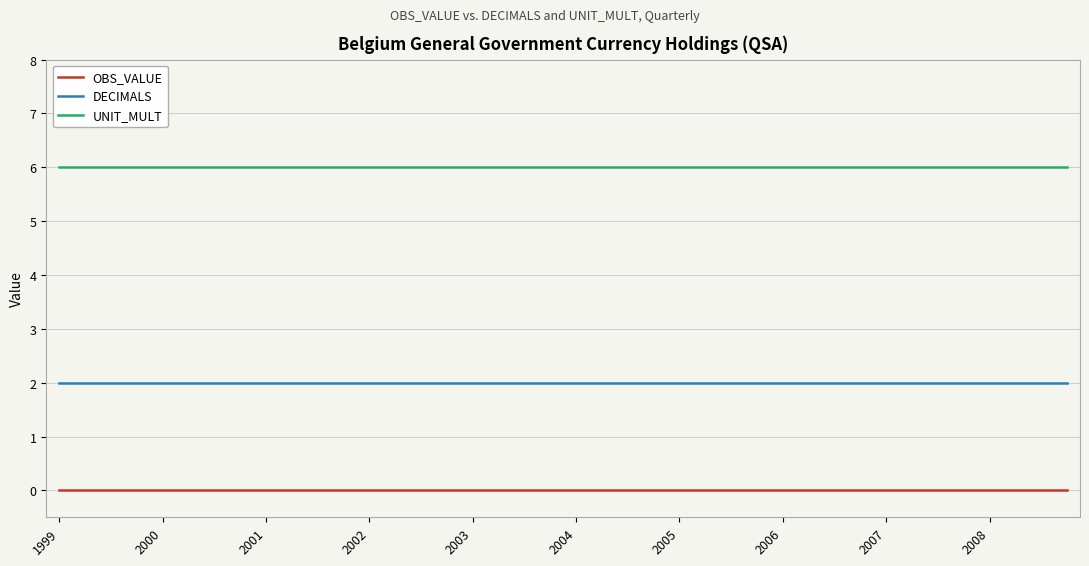

At how many categories does at least one series exceed 1?

40